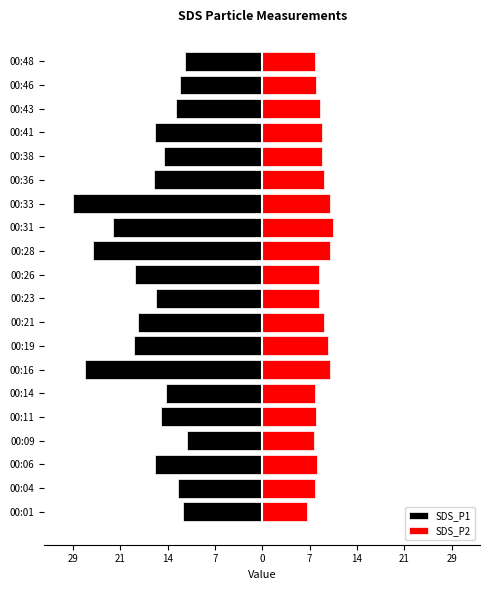

True or false: SDS_P2 has a value of 1.5 at 00:01.

False